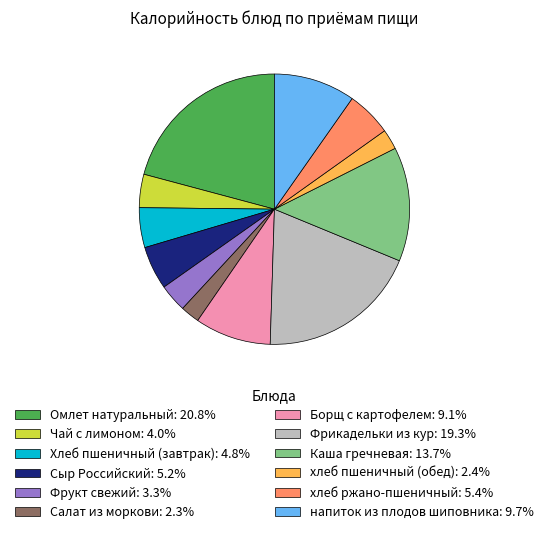

Is the sum of Фрукт свежий: 3.3% and напиток из плодов шиповника: 9.7% greater than half?

No